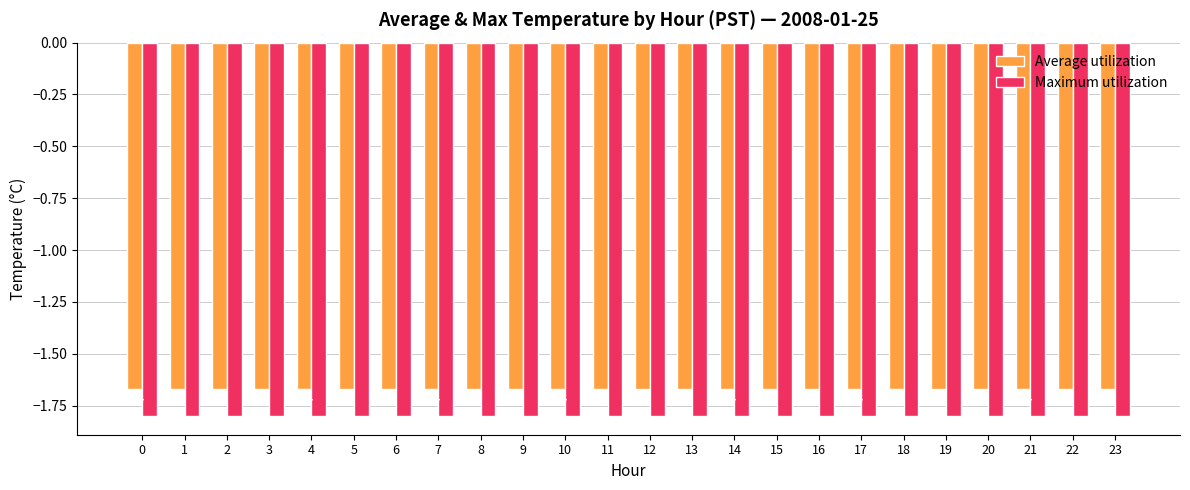

What is the sum of all Maximum utilization values?

-43.2